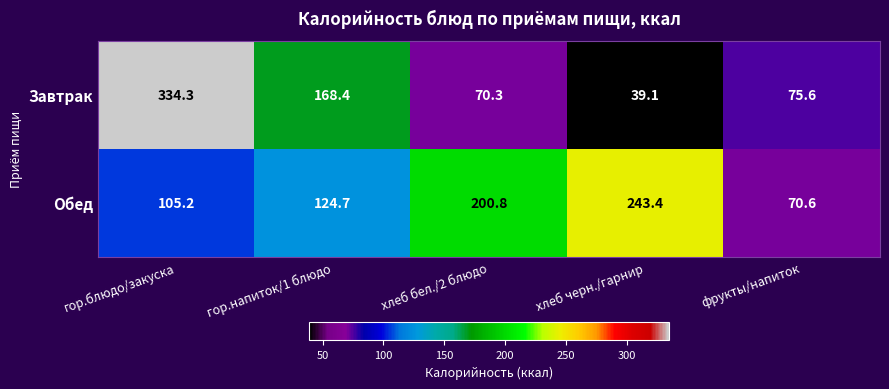

What is the spread (max minus min) of values at хлеб черн./гарнир?

204.3